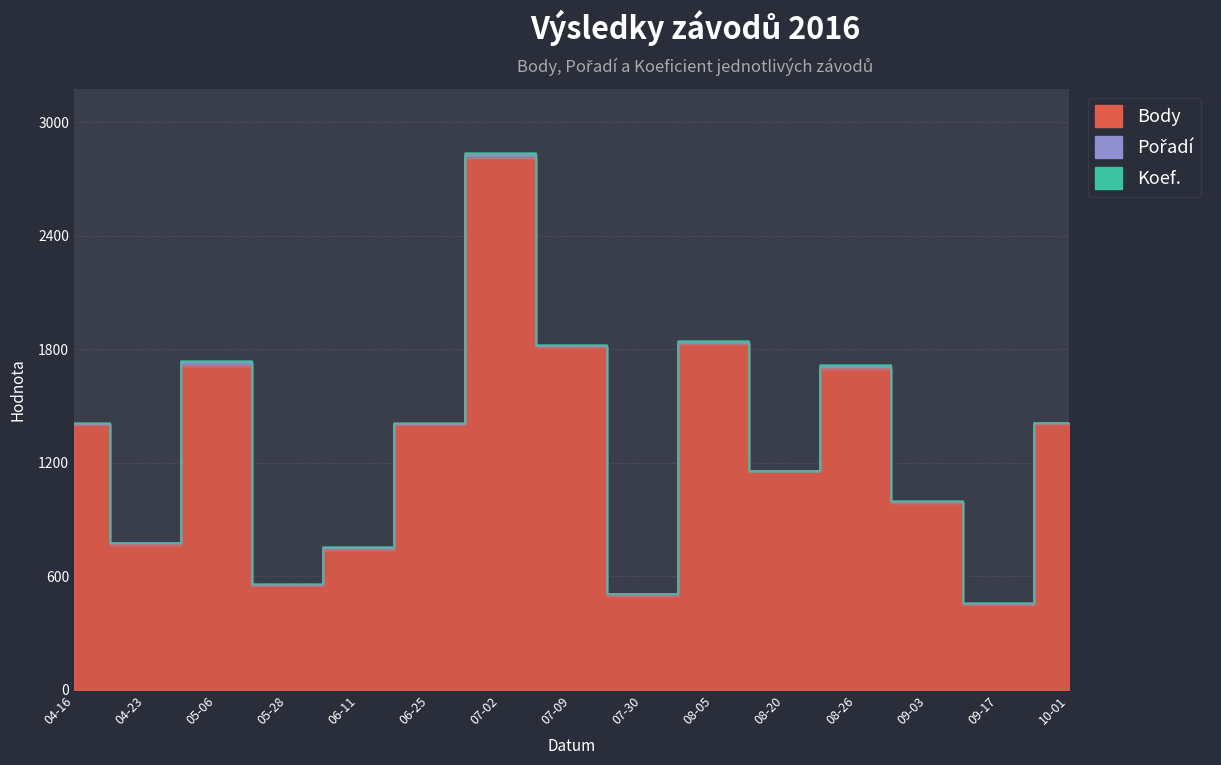

What position from the left is 2016-08-05?

10